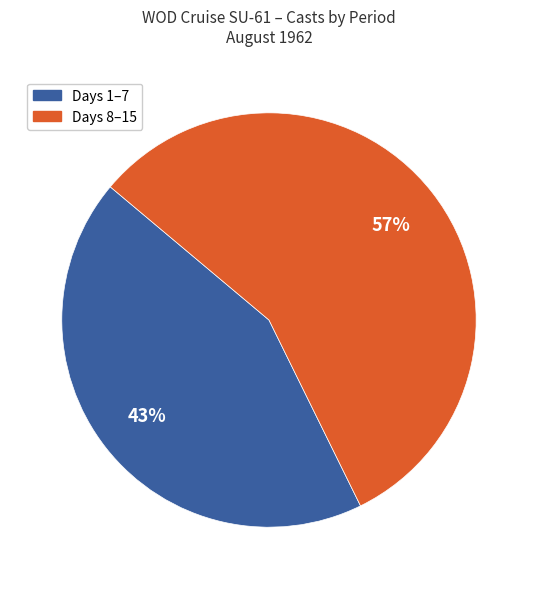

Is there any slice that represents more than half of the pie?

Yes